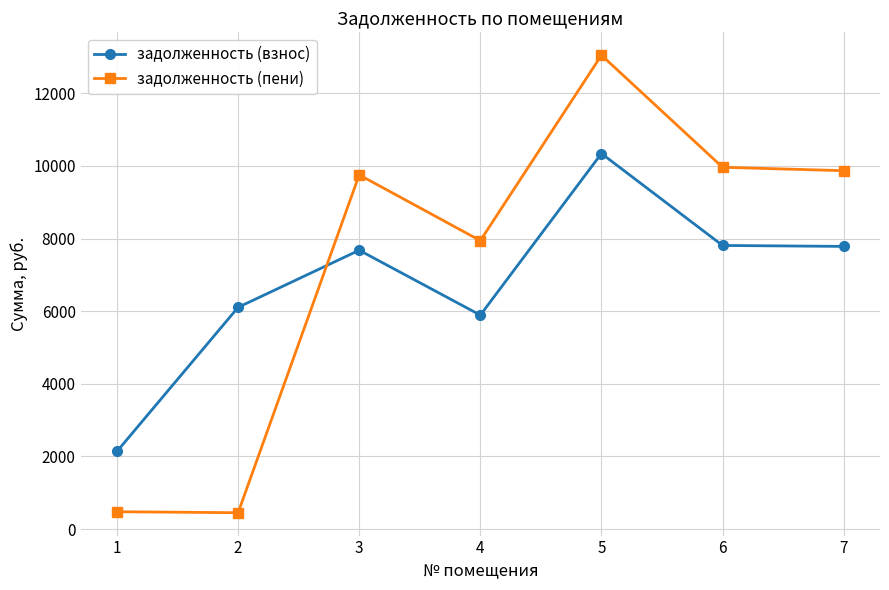

Is the value of задолженность (взнос) at 1 greater than the value of задолженность (пени) at 7?

No